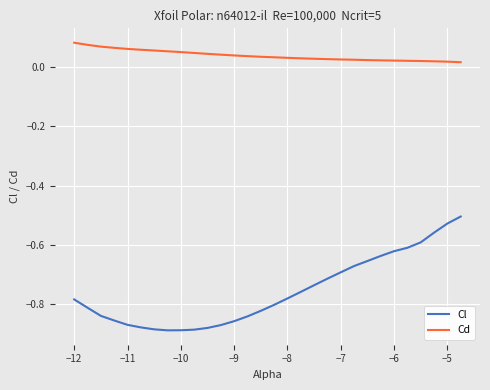

Which series has the largest total across all categories?

Cd